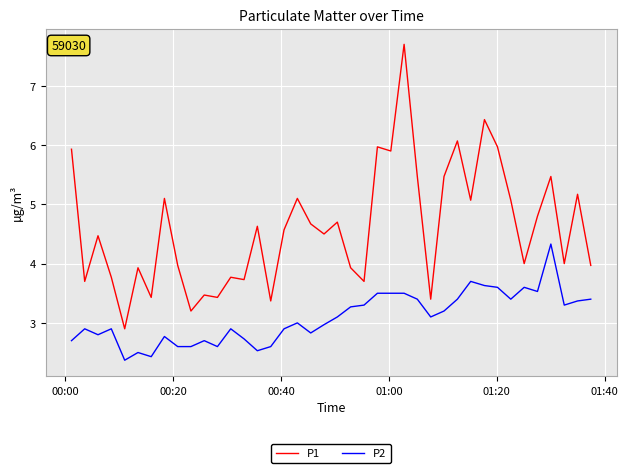

Rank the series by their maximum value, from lowest to highest.

P2, P1